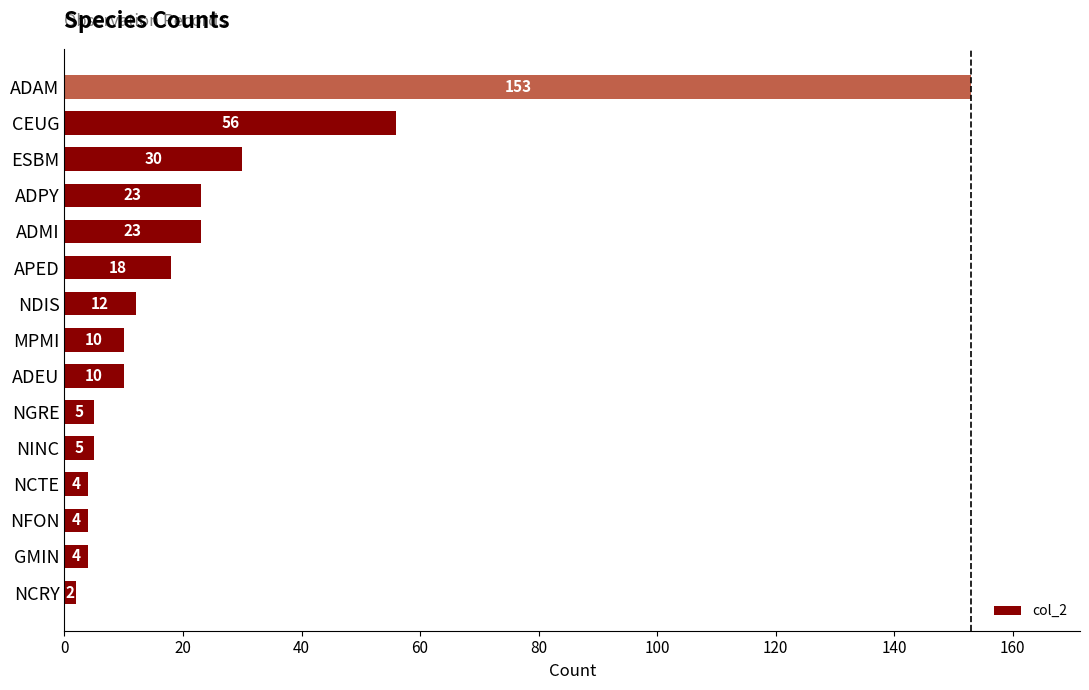

How many values are below 10?

6